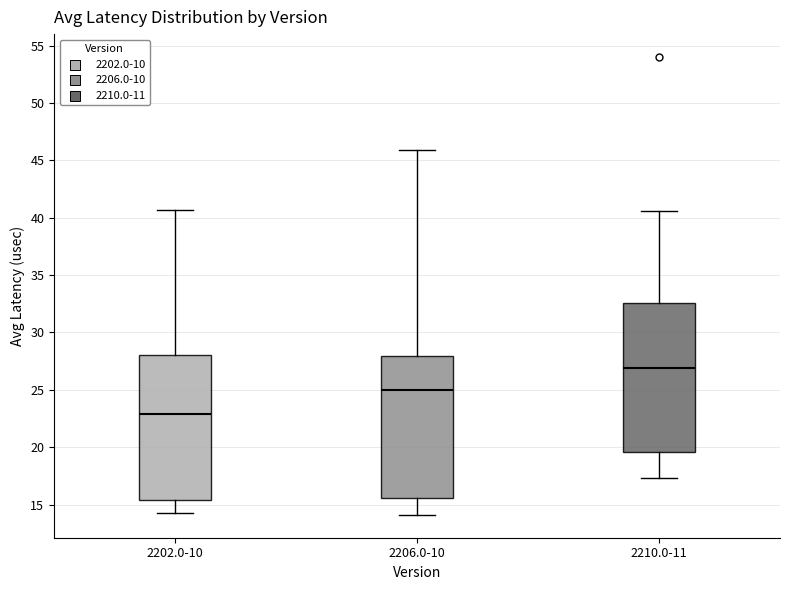

Where does the upper whisker of the box for 2202.0-10 end on the y-axis? The values are not printed on the chart, so give them approximately, as read against the axis.

40.5